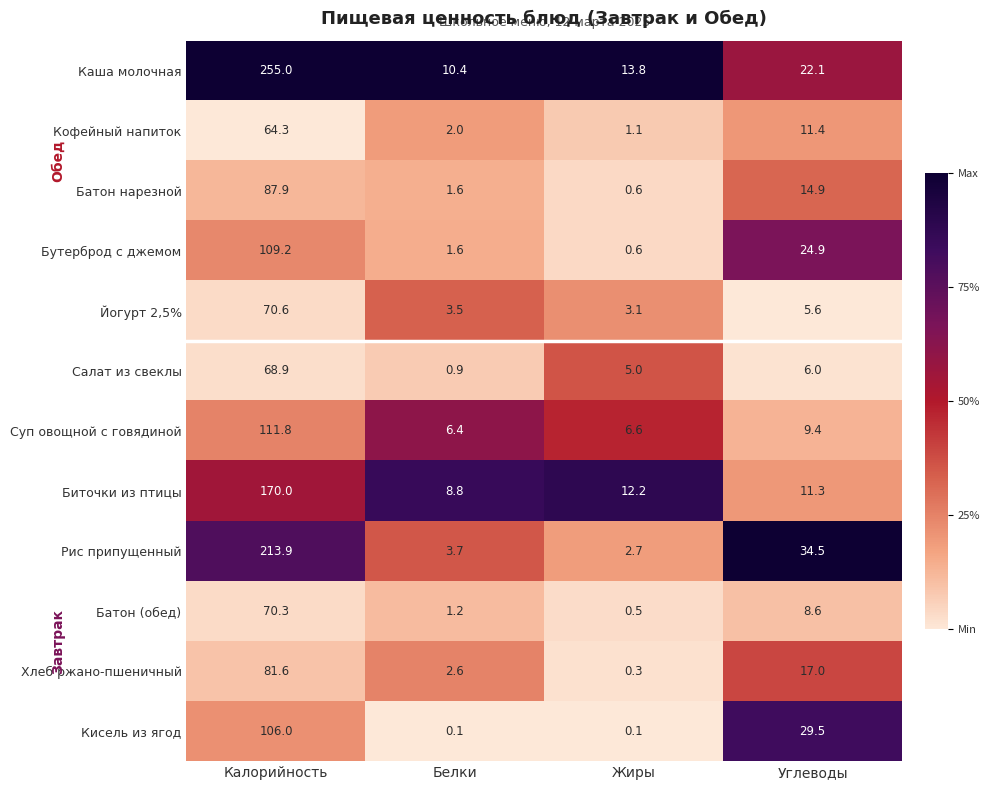

What is the difference between the maximum and second lowest values in the Бутерброд с джемом series?

107.6